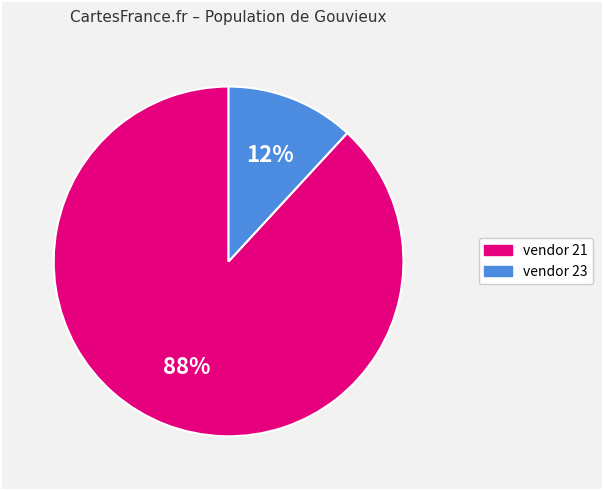

Does any single category account for the majority?

Yes